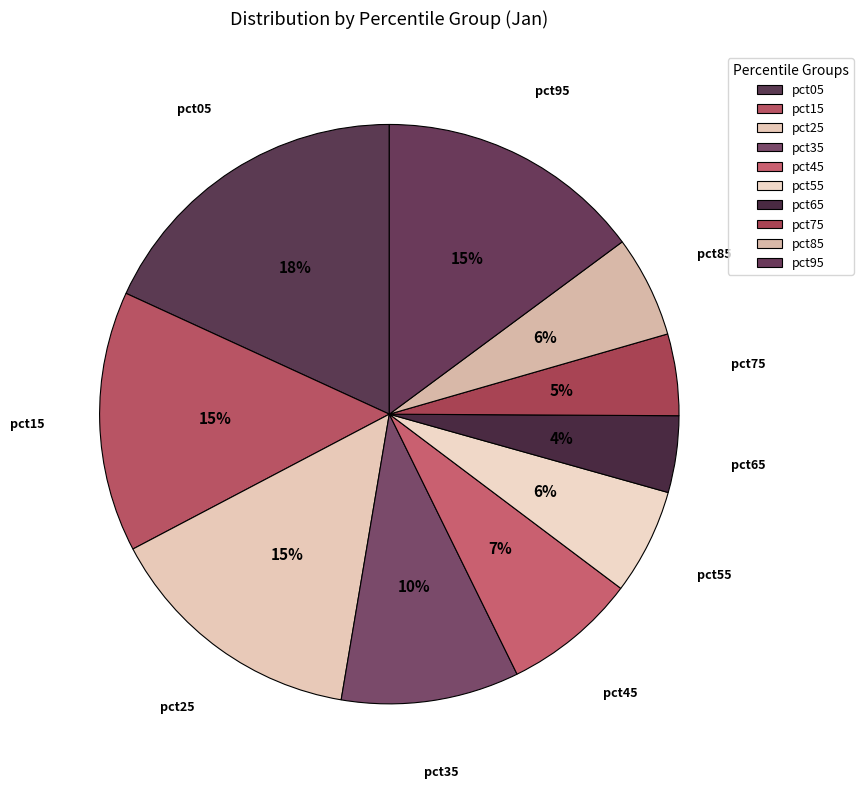

Does any single category account for the majority?

No